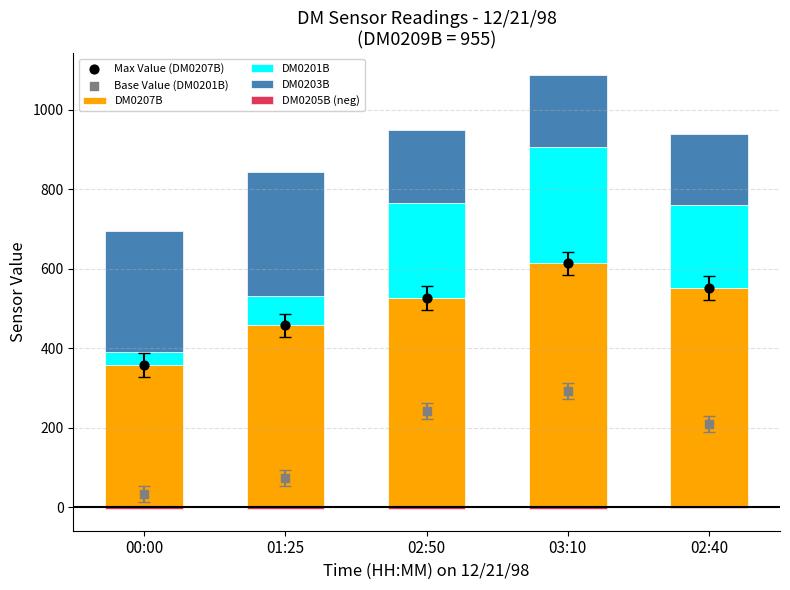

Which series contains the highest Y value?

DM0207B